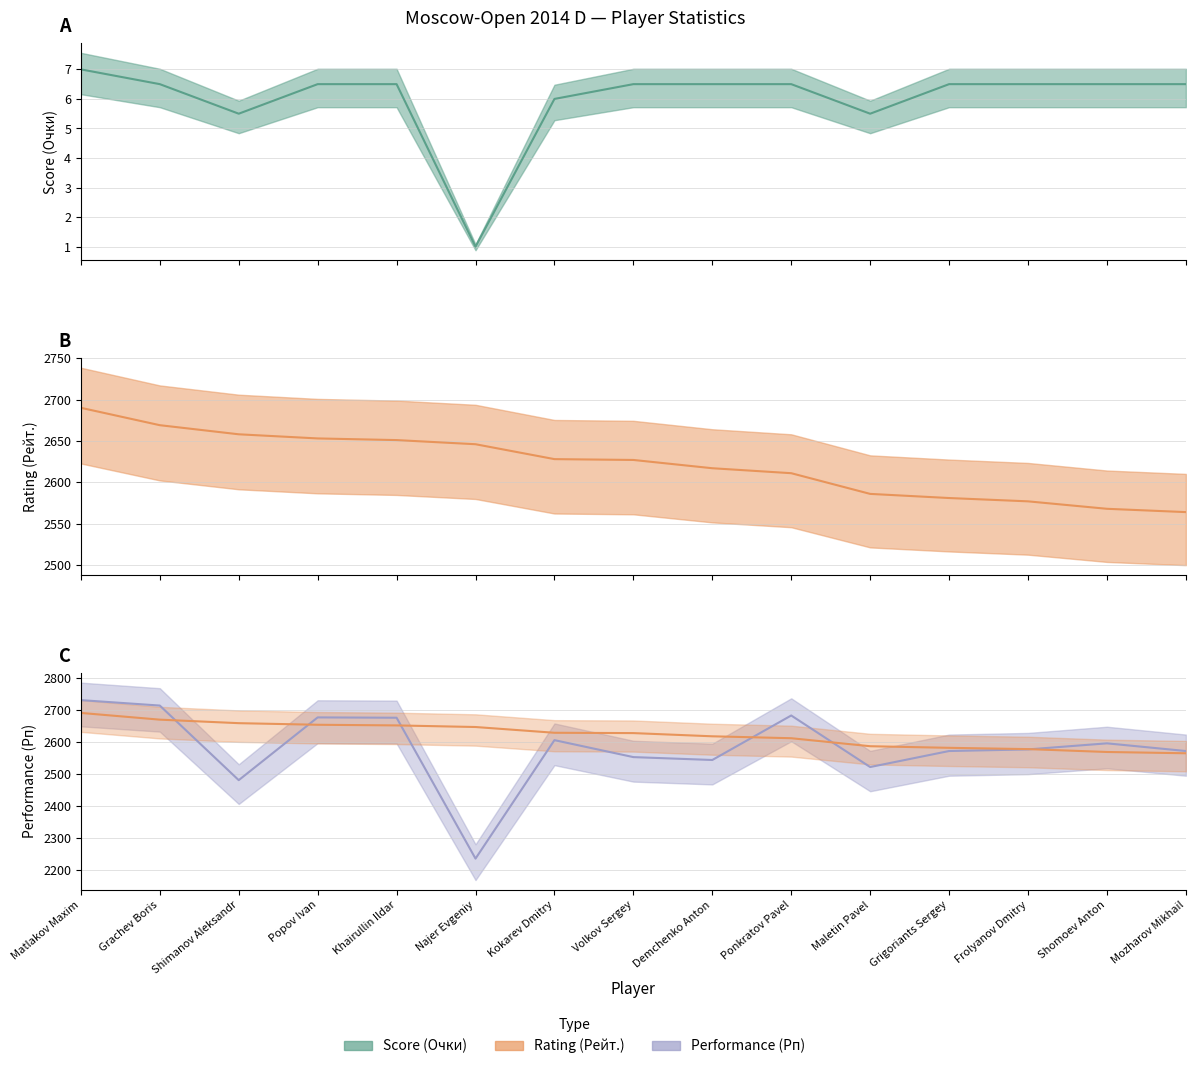

What is the minimum value shown in the chart?

1.0